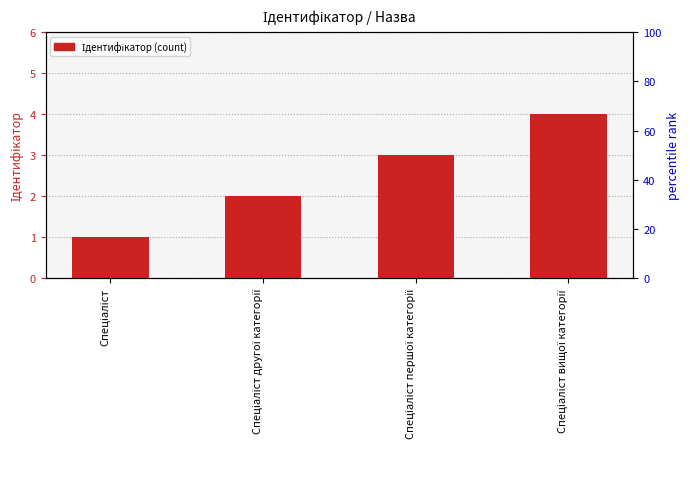

Rank the categories by value from lowest to highest.

Спеціаліст, Спеціаліст другої категорії, Спеціаліст першої категорії, Спеціаліст вищої категорії